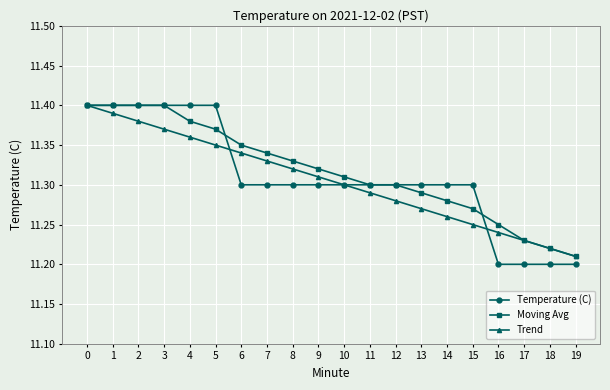

Where is Moving Avg nearest to the value 11?

19